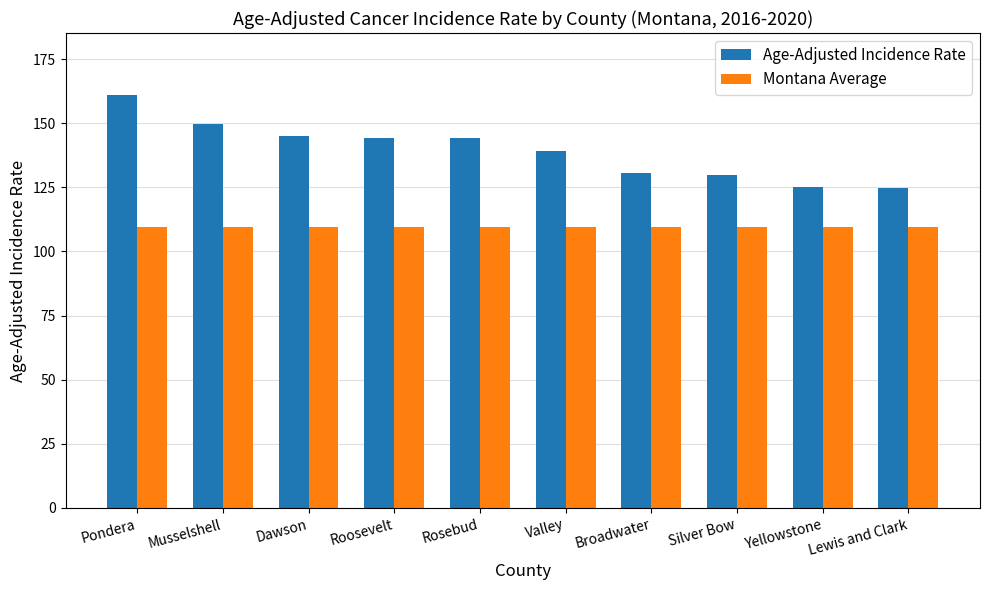

Rank the series by their maximum value, from lowest to highest.

Montana Average, Age-Adjusted Incidence Rate